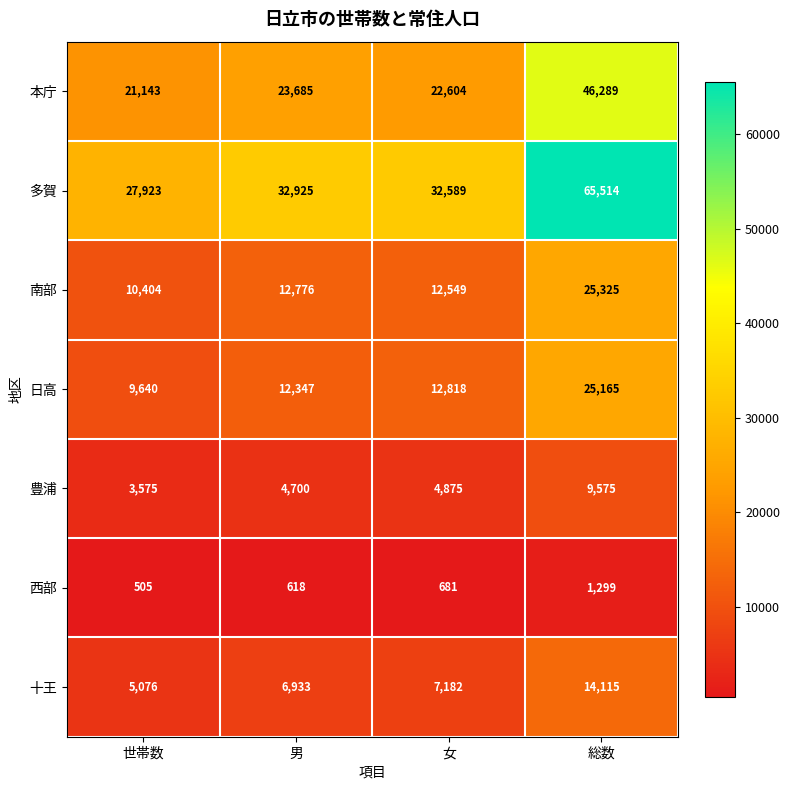

Rank the series at 世帯数 from highest to lowest value.

多賀, 本庁, 南部, 日高, 十王, 豊浦, 西部